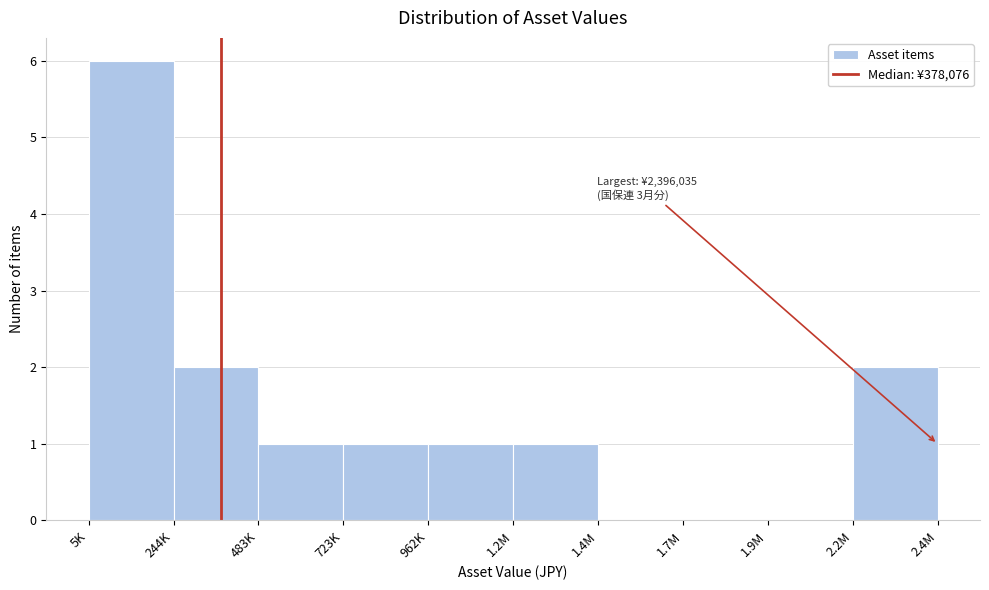

Reading left to right, transcribe all the data shown in this chart.

5K=6	244K=2	483K=1	723K=1	962K=1	1.2M=1	1.4M=0	1.7M=0	1.9M=0	2.2M=2